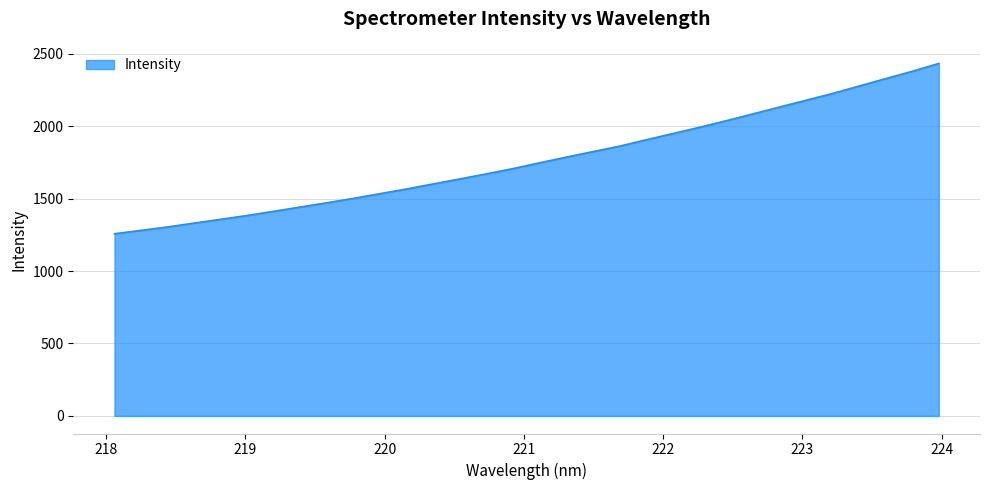

What is the greatest value displayed?

2434.4